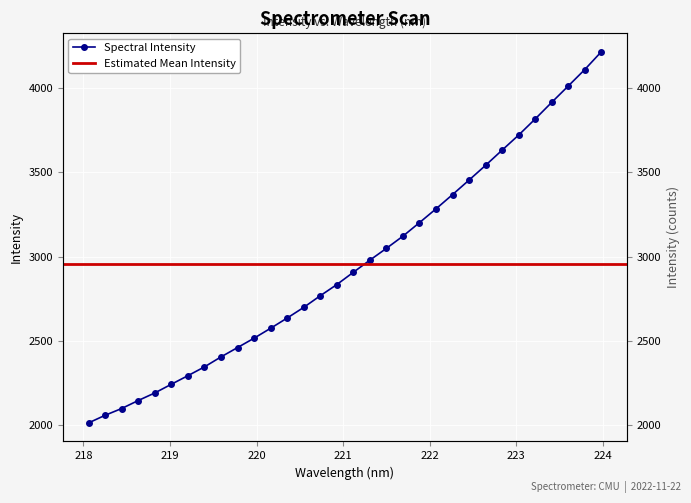

Rank the categories by value from highest to lowest.

223.9802, 223.7895, 223.5987, 223.408, 223.2172, 223.0264, 222.8355, 222.6447, 222.4538, 222.263, 222.0721, 221.8812, 221.6902, 221.4993, 221.3083, 221.1174, 220.9264, 220.7354, 220.5444, 220.3533, 220.1623, 219.9712, 219.7801, 219.589, 219.3979, 219.2067, 219.0156, 218.8244, 218.6332, 218.442, 218.2508, 218.0596